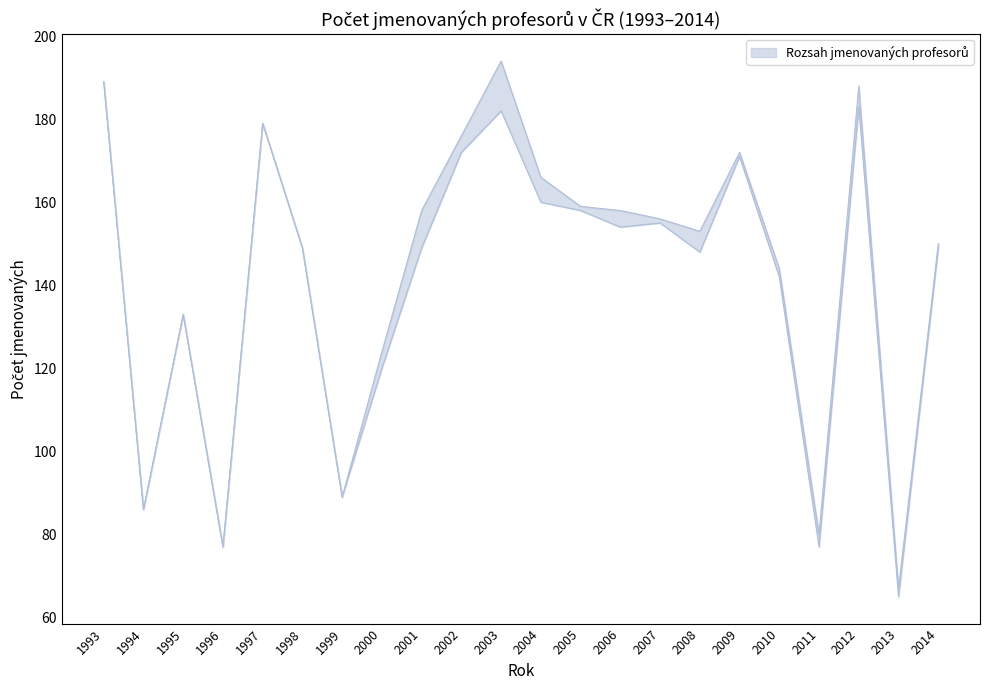

Reading left to right, transcribe all the data shown in this chart.

Jmenovaných profesorů: 189	86	133	77	179	149	89	124	158	176	194	166	159	158	156	153	172	144	80	188	67	150
Počet jmenovaných (návrh přes MŠMT): 189	86	133	77	179	149	89	120	149	172	182	160	158	154	155	148	171	142	77	183	65	149